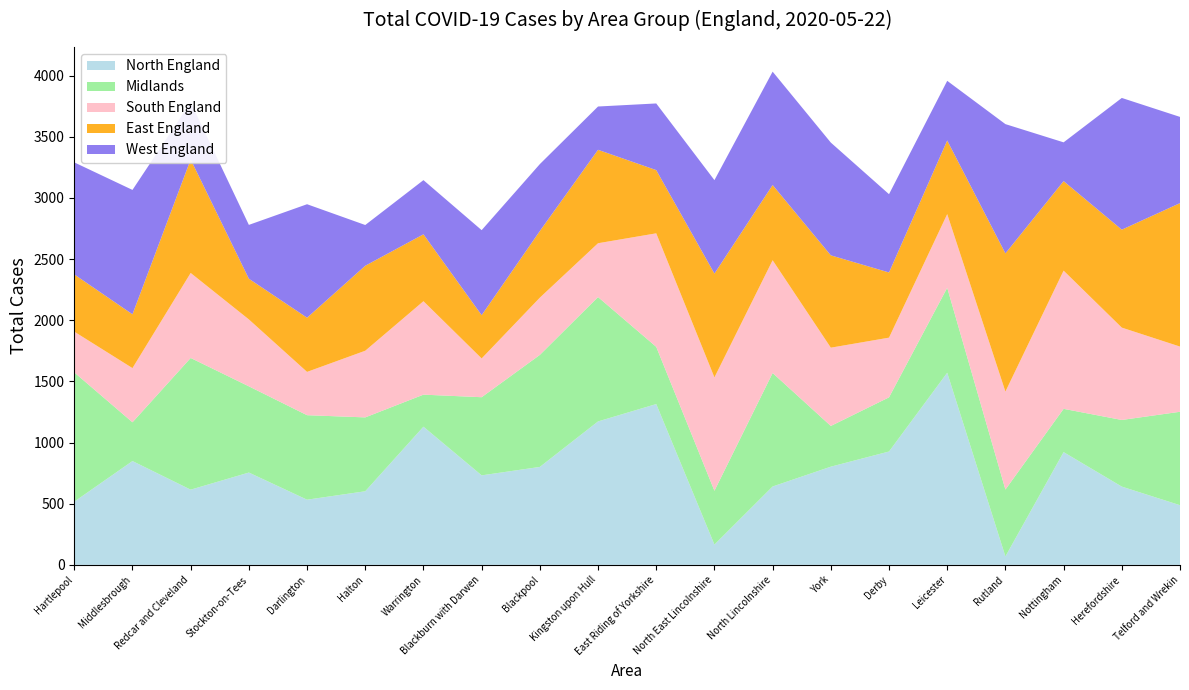

Reading left to right, transcribe all the data shown in this chart.

North England: 517	849	615	755	533	602	1130	732	801	1173	1315	166	641	803	927	1571	69	922	640	488
Midlands: 1057	317	1077	705	691	604	262	639	916	1017	468	440	928	333	443	695	547	354	545	764
South England: 333	443	695	547	354	545	764	317	468	440	928	927	922	640	488	602	801	1130	755	533
East England: 468	440	928	333	443	695	547	354	545	764	517	849	615	755	533	602	1130	732	801	1173
West England: 916	1017	468	440	928	333	443	695	547	354	545	764	927	922	640	488	1057	317	1077	705